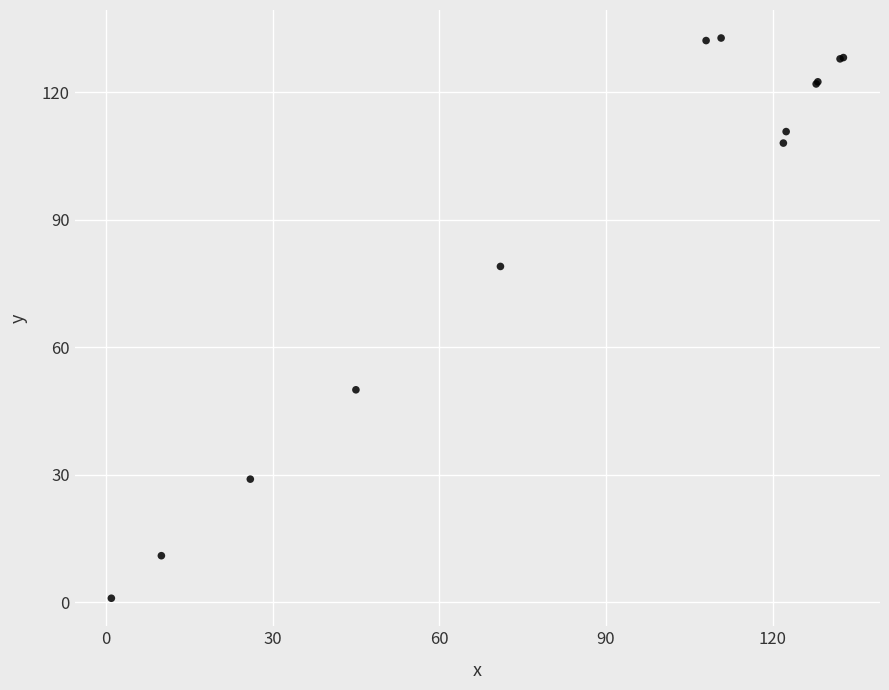

What Y value in the scatter plot is closest to 66?

79.0